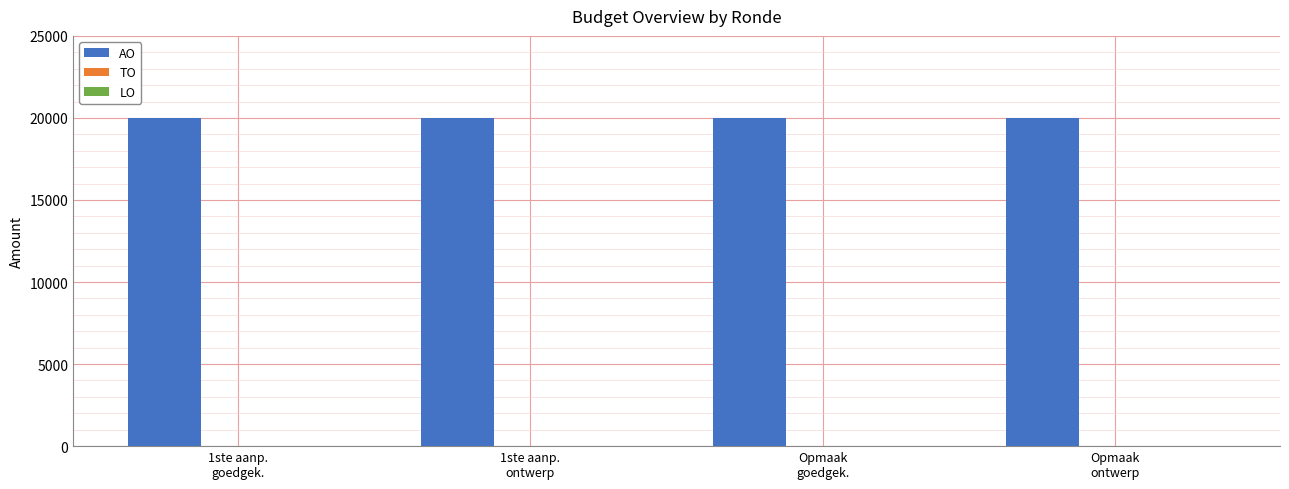

True or false: TO has a value of 0 at Opmaak
ontwerp.

True